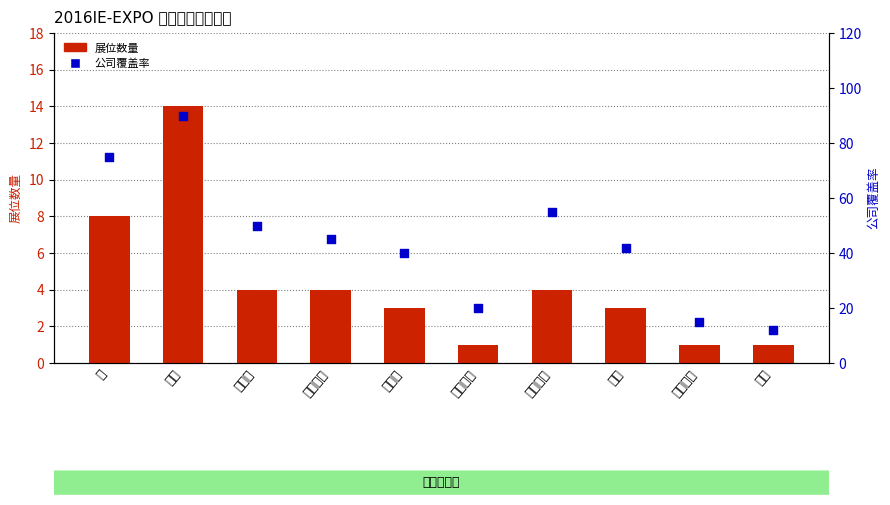

Which series contains the lowest Y value?

展位数量